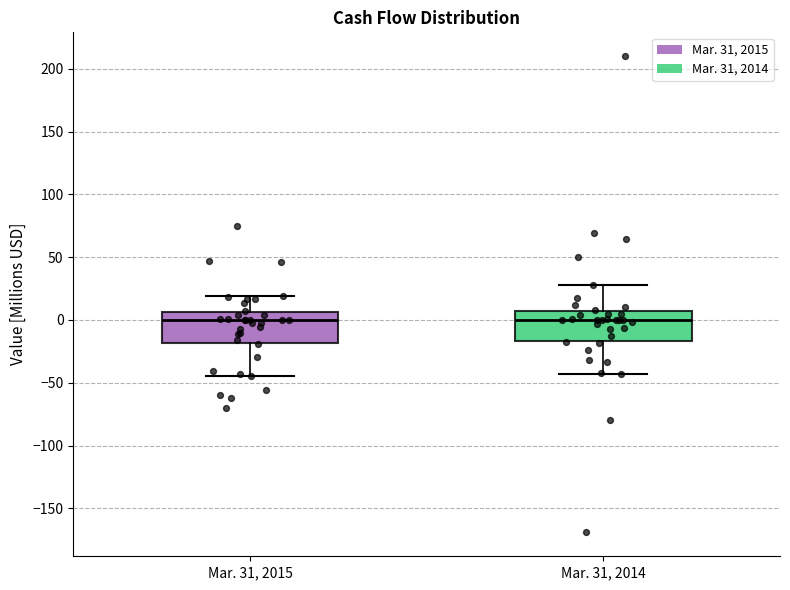

Reading left to right, read every box against the y-axis: the position of its median line, the range the box covers, and the ends of its whiskers. The values are not printed on the chart, so give them approximately, as read against the axis.

Mar. 31, 2015: median 0, box -20 to 5, whiskers -45 to 20
Mar. 31, 2014: median 0, box -15 to 5, whiskers -45 to 30